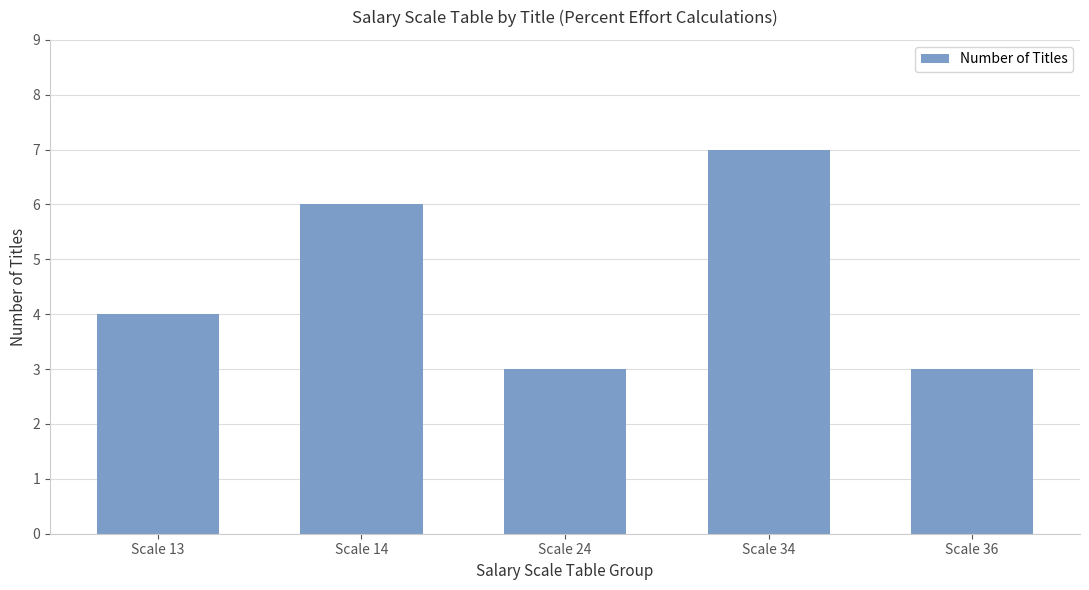

The value at Scale 14 is 4. True or false?

False